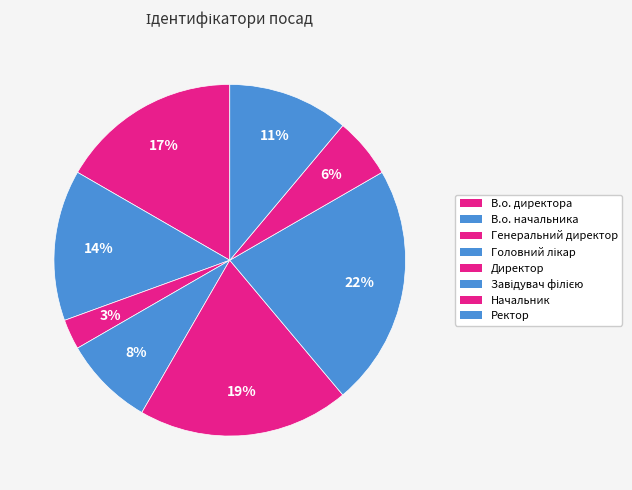

How many slices are in this pie chart?

8